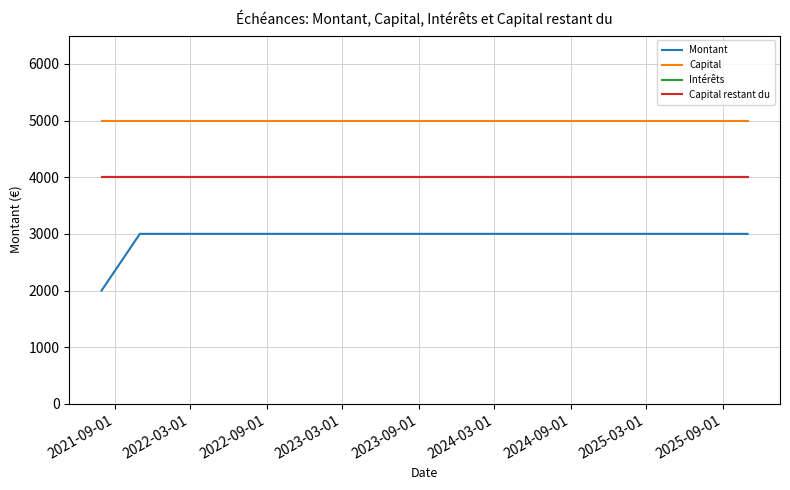

True or false: Capital and Intérêts intersect in this chart.

False